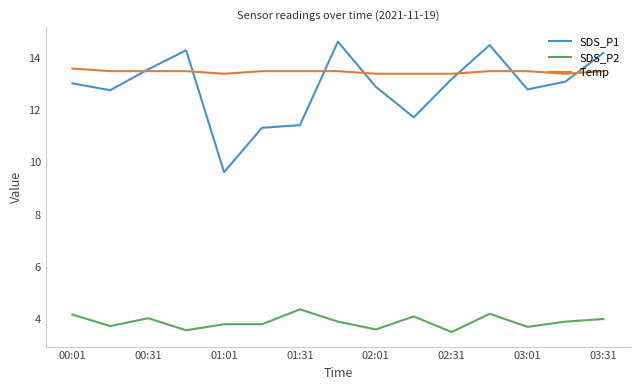

At how many categories does at least one series exceed 4?

15